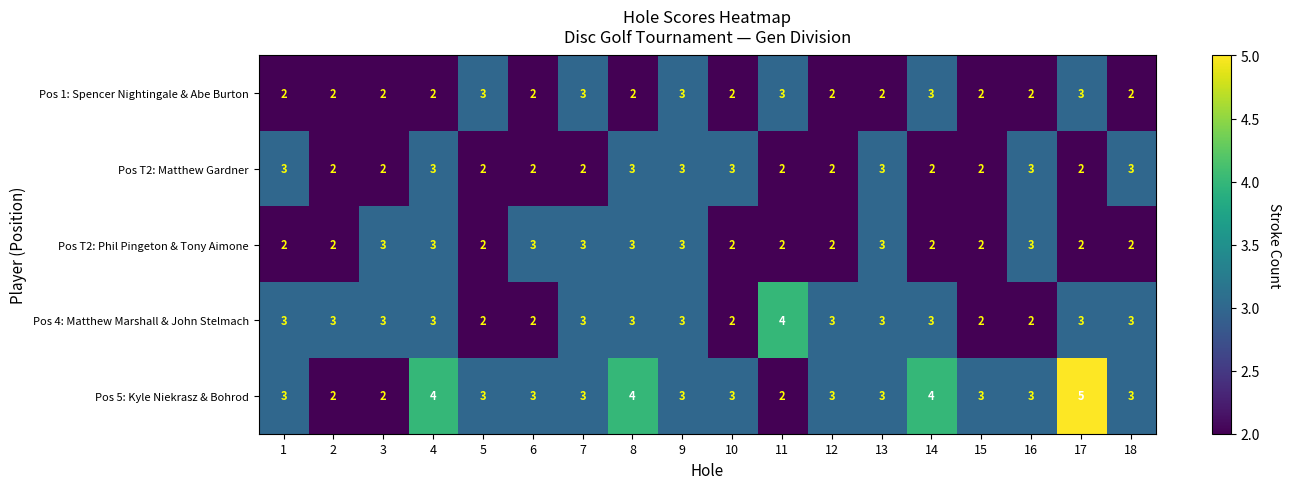

What is the total value across all series at 12?

12